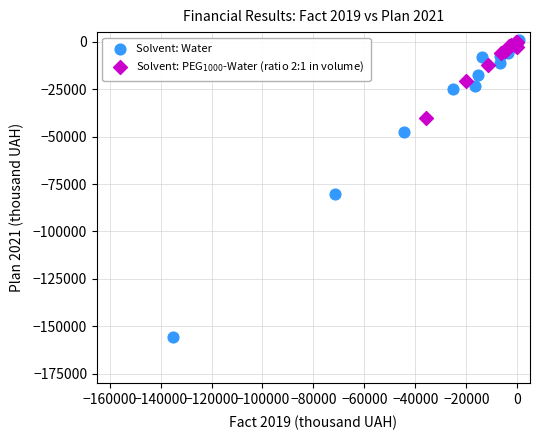

Which series has the widest spread of Y values?

Solvent: Water